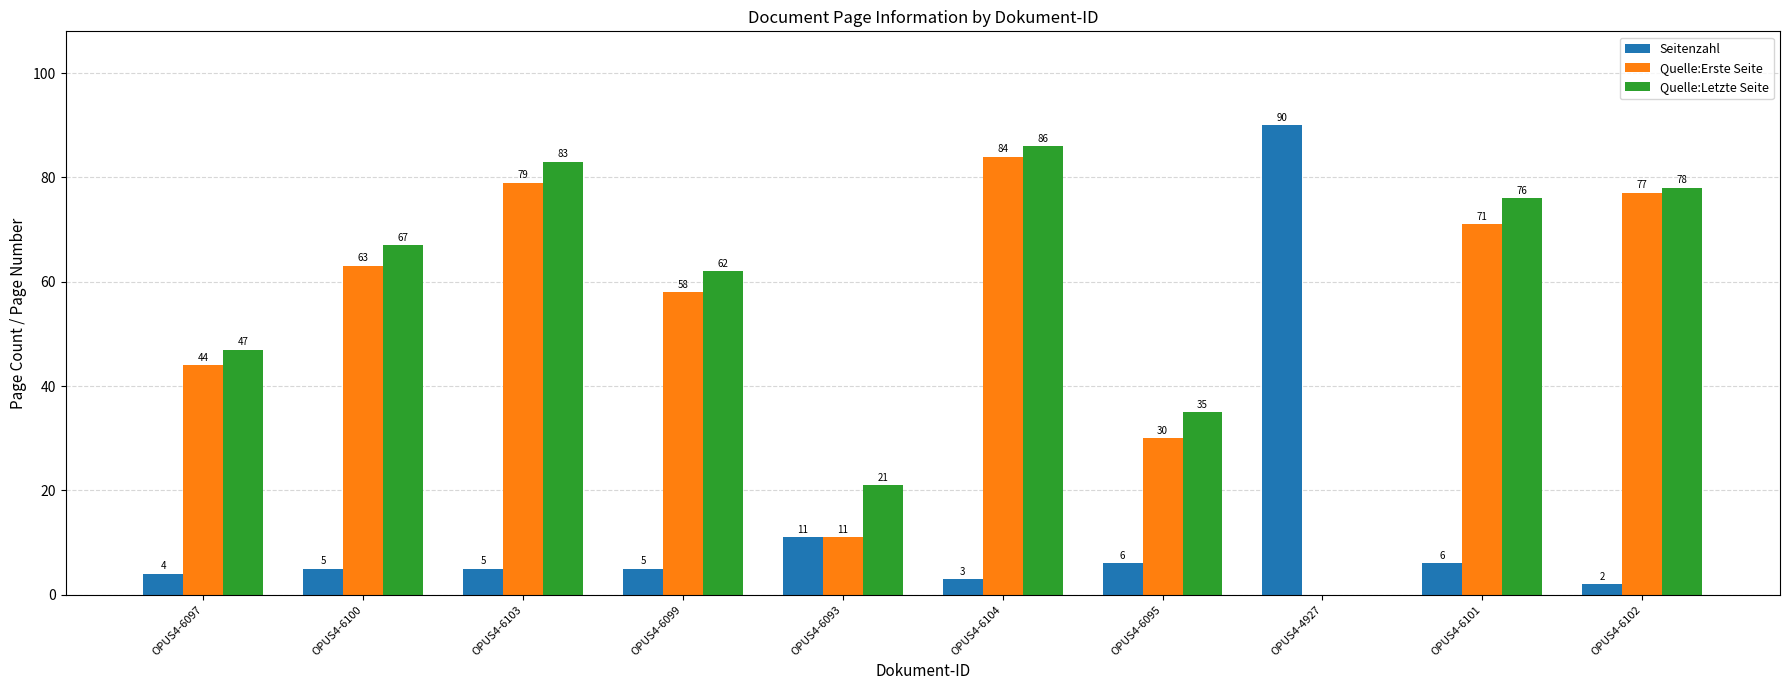

How many data points does each series have?

10